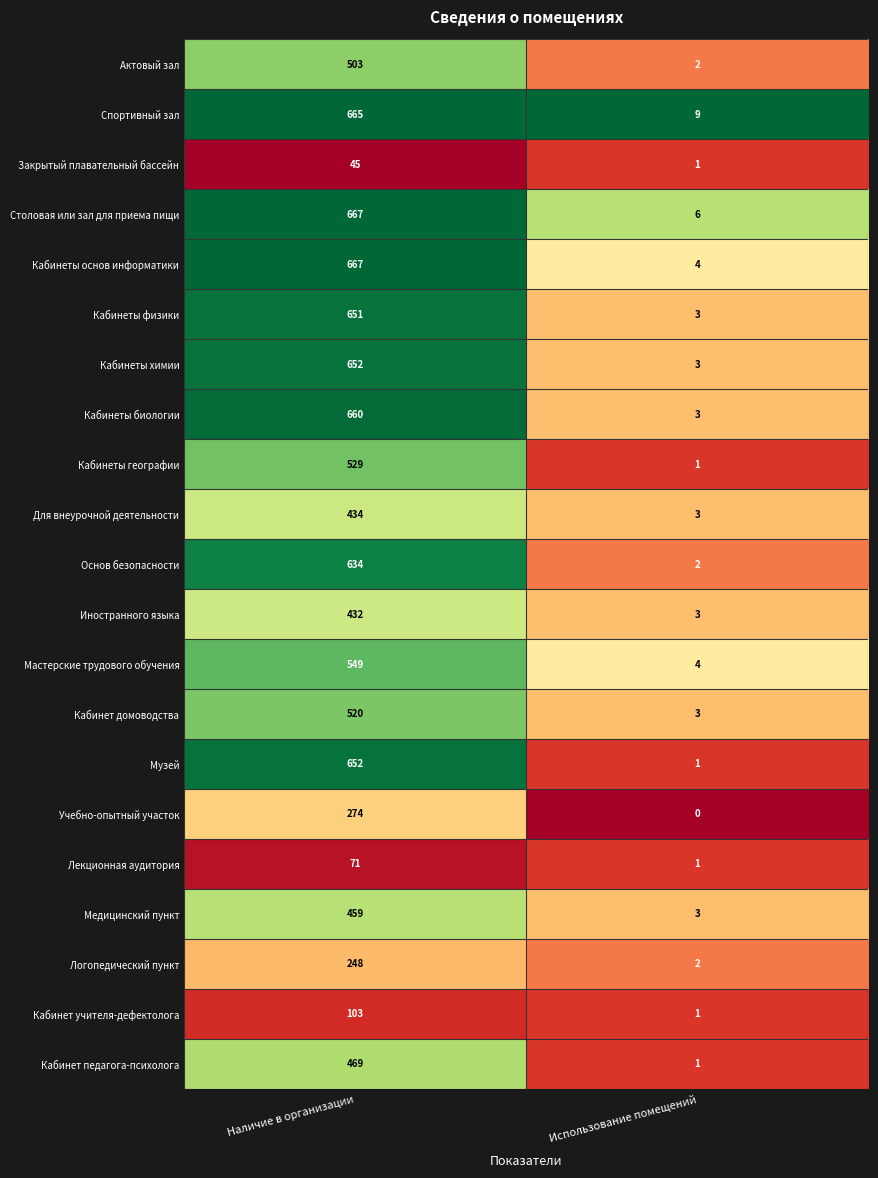

What is the difference between the maximum and minimum values in the Логопедический пункт series?

246